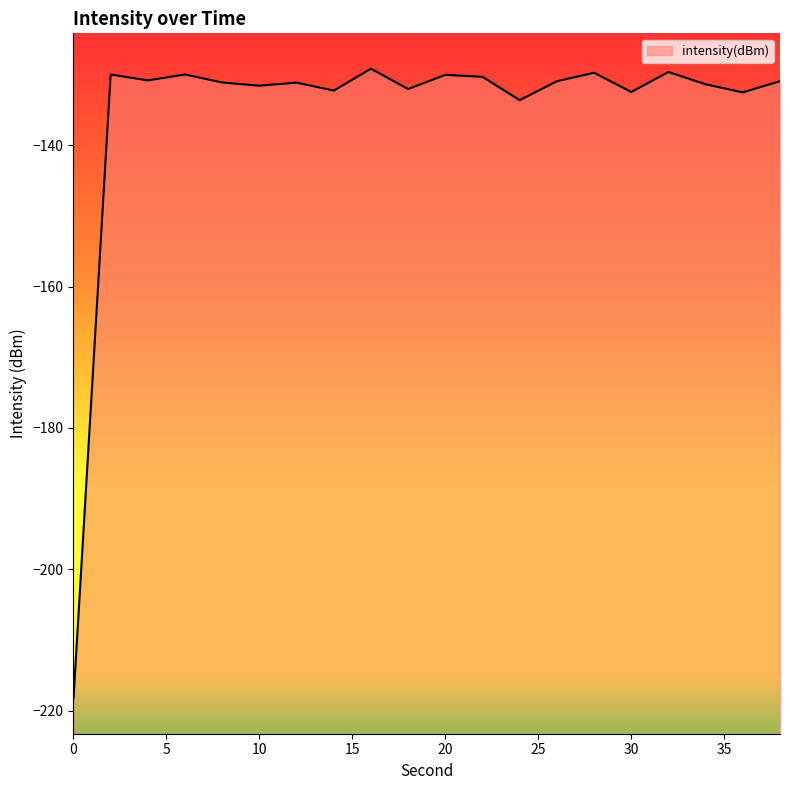

What is the value of the 5th point from the left?

-131.1